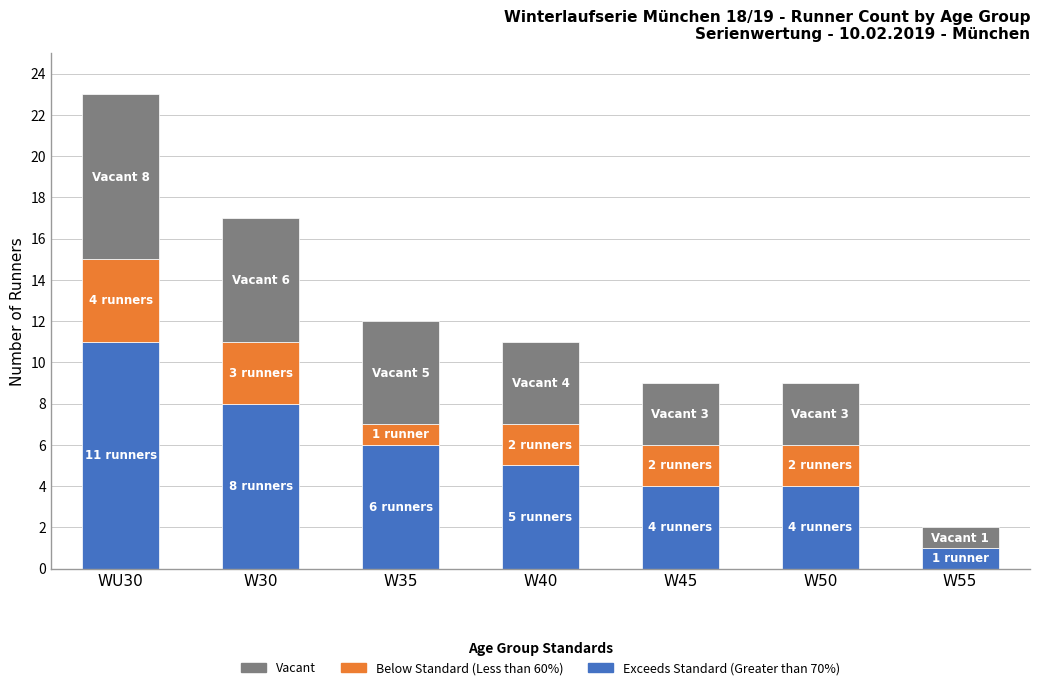

What is the total value across all series at W45?

9